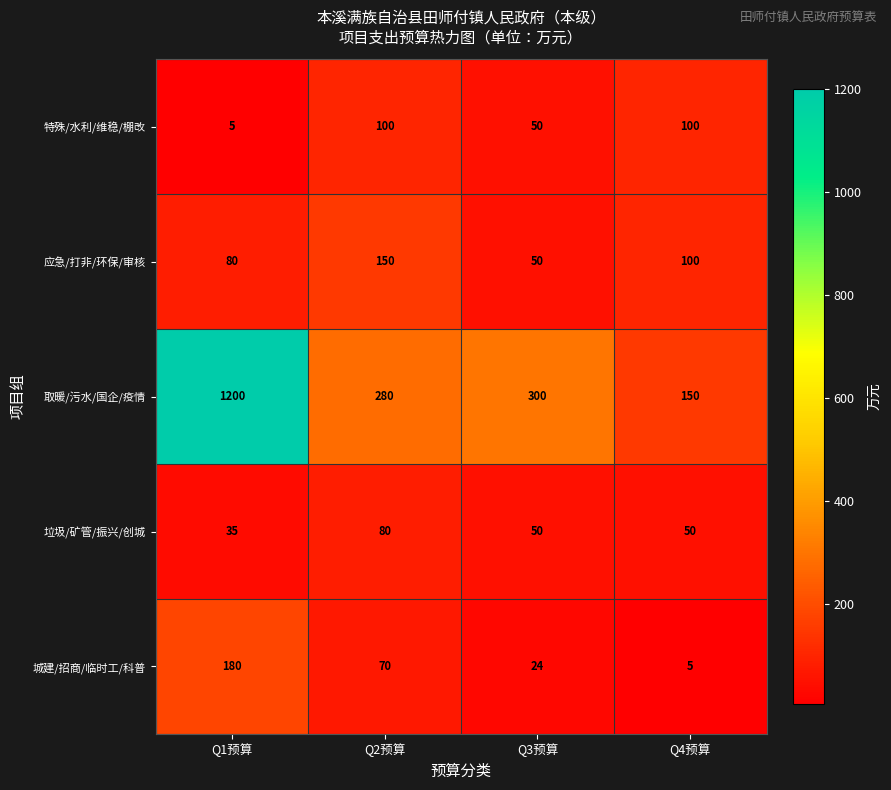

Which series has the largest total across all categories?

取暖/污水/国企/疫情